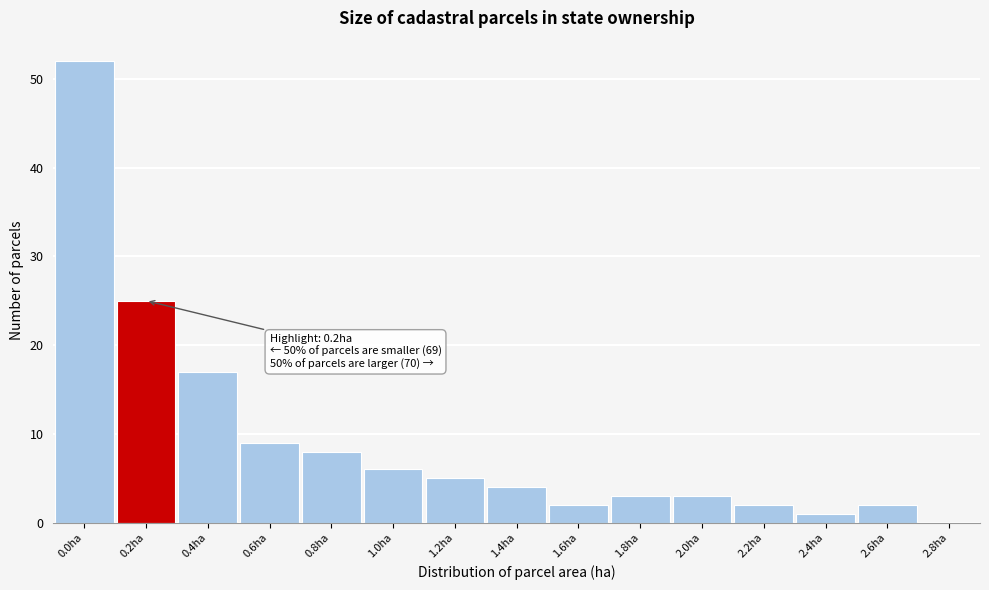

Reading left to right, transcribe all the data shown in this chart.

0.0ha=52	0.2ha=25	0.4ha=17	0.6ha=9	0.8ha=8	1.0ha=6	1.2ha=5	1.4ha=4	1.6ha=2	1.8ha=3	2.0ha=3	2.2ha=2	2.4ha=1	2.6ha=2	2.8ha=0